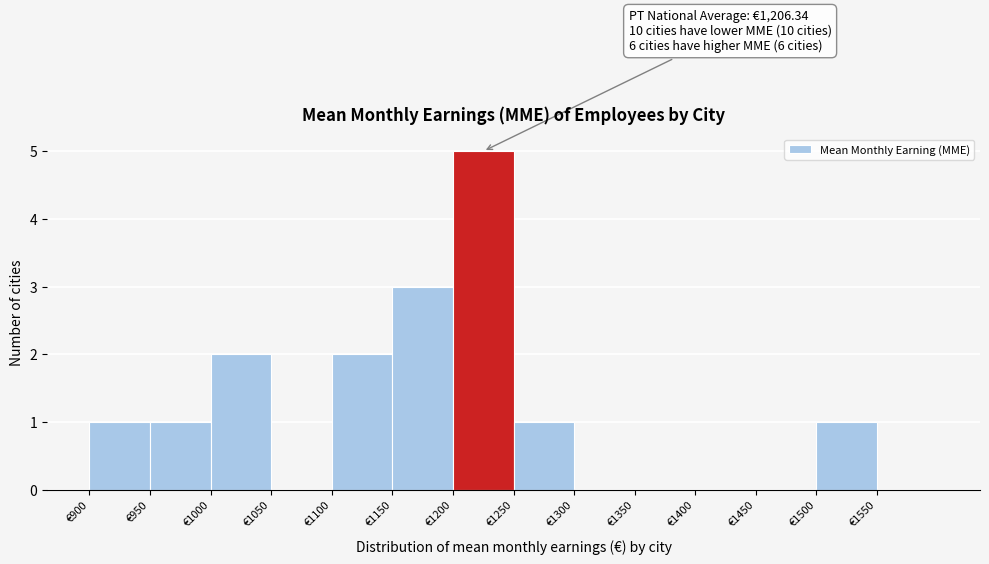

Over which range of the x-axis is the bar tallest?

1200 to 1250